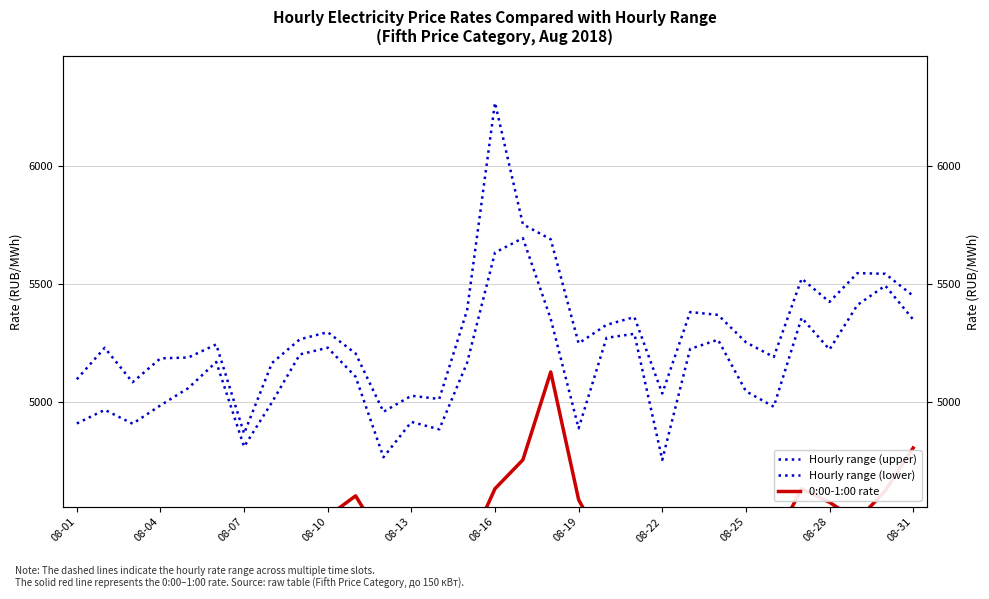

What is the sum of all 0:00-1:00 rate values?

139333.9